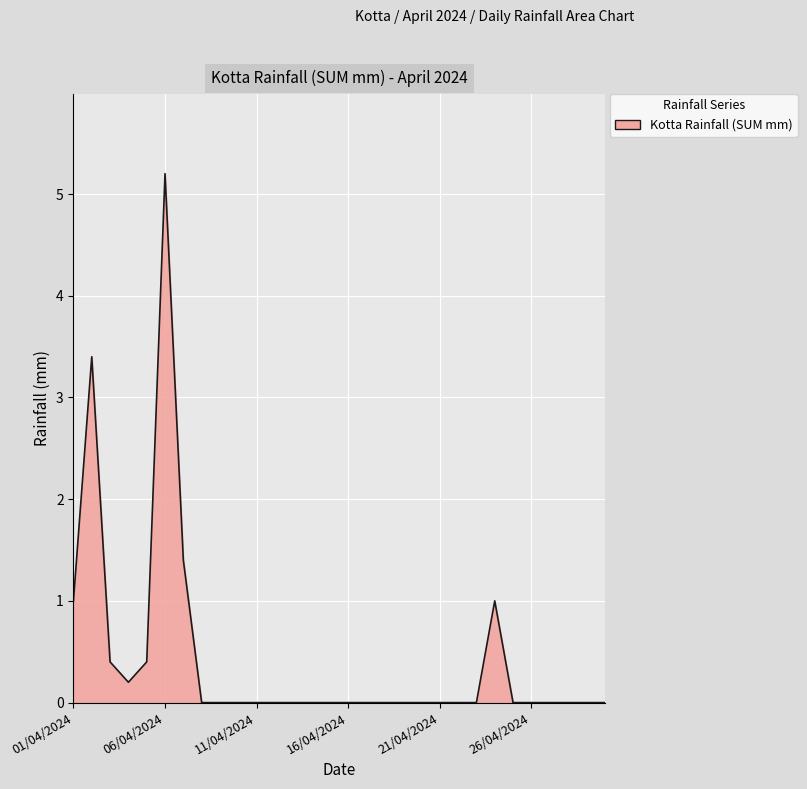

What is the greatest value displayed?

5.2